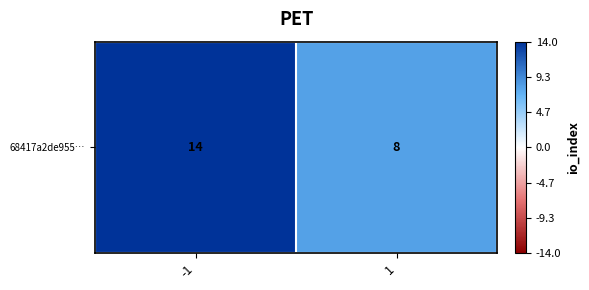

Reading left to right, extract all data points from this chart.

-1=14	1=8